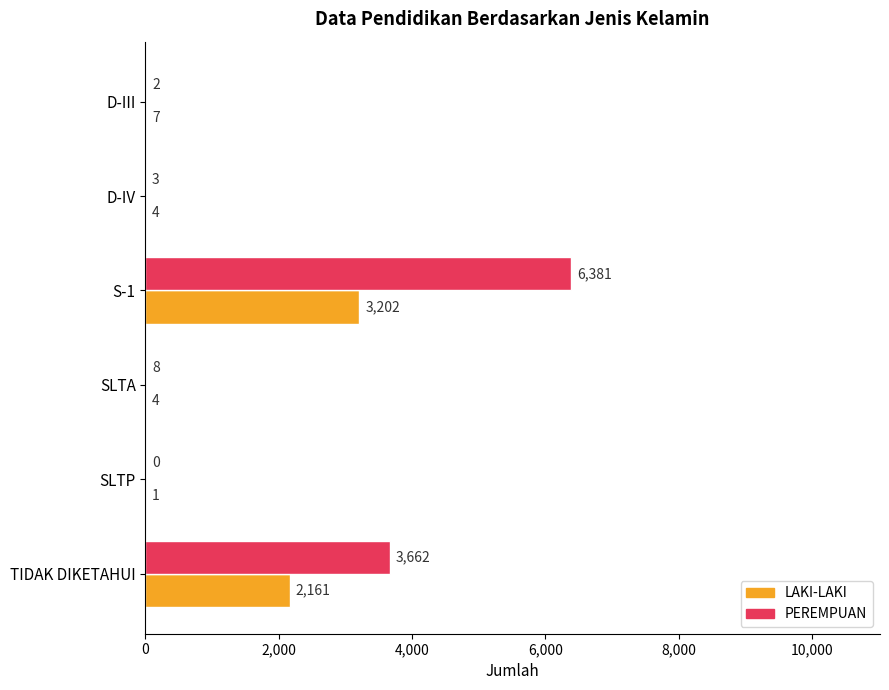

At which label is LAKI-LAKI closest to 1601?

TIDAK DIKETAHUI